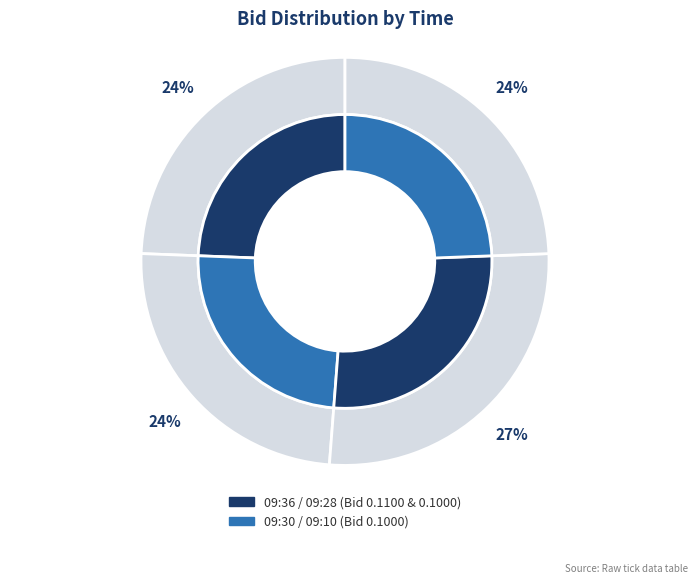

How many segments does this pie chart have?

4